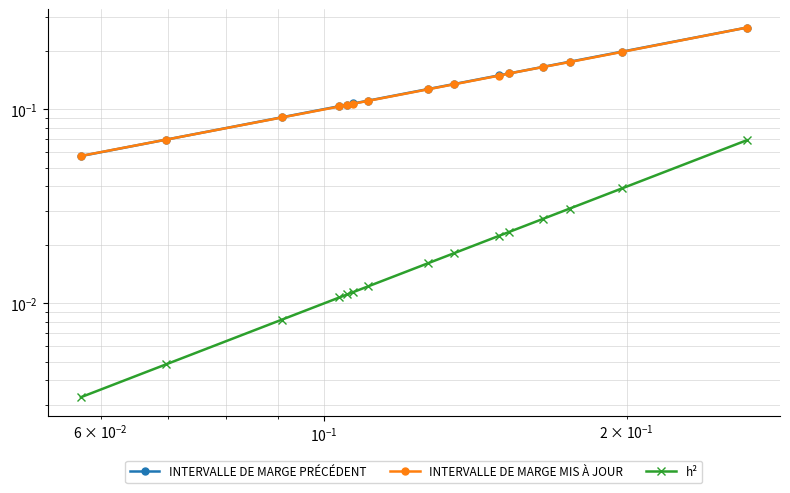

List the series in order of their peak value, lowest first.

h², INTERVALLE DE MARGE MIS À JOUR, INTERVALLE DE MARGE PRÉCÉDENT